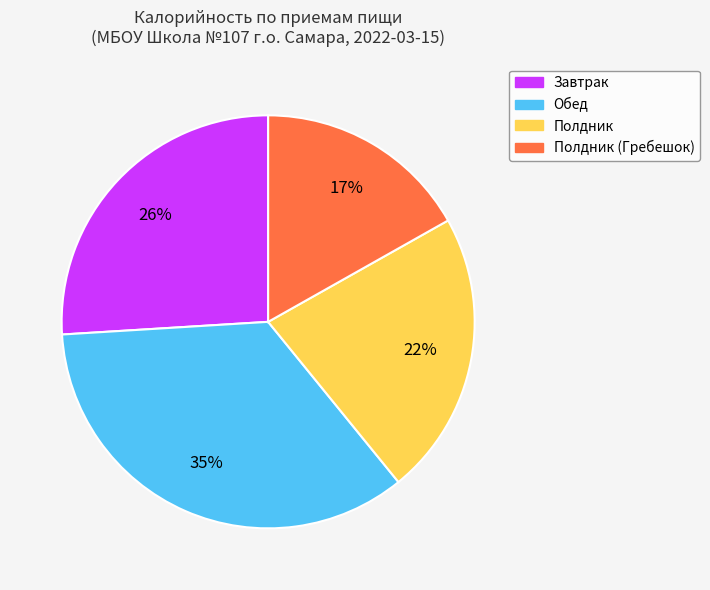

What is the ratio of the value at Обед to the value at Завтрак?

1.3